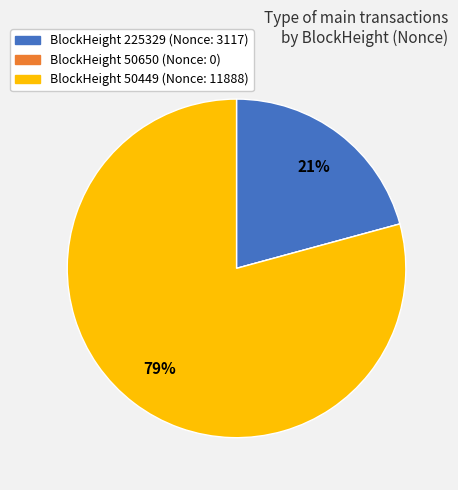

Is there a majority slice in this chart?

Yes